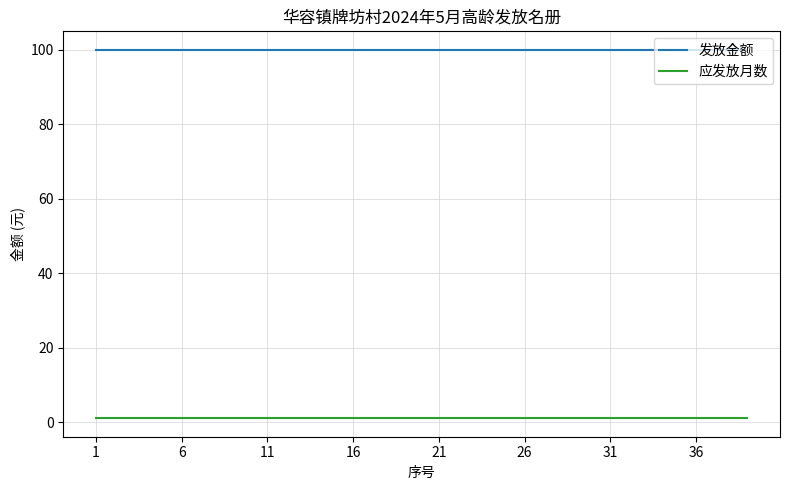

What is the highest value of the 发放金额 series?

100